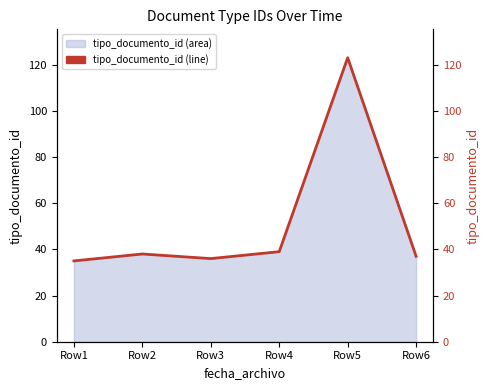

What is the smallest value displayed?

35